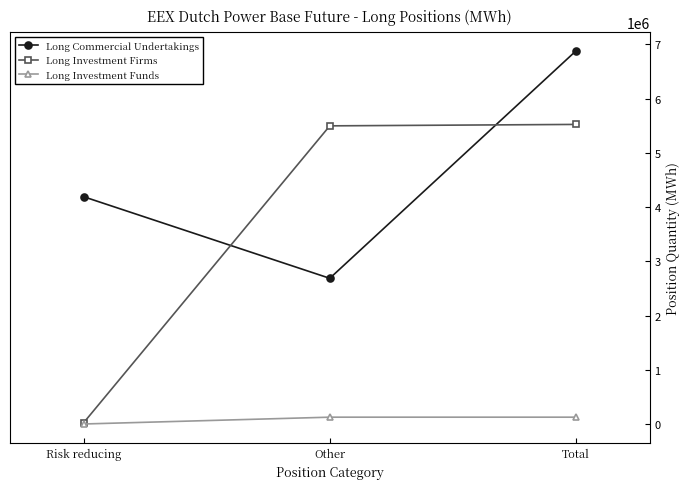

What is the label of the 3rd point from the right?

Risk reducing